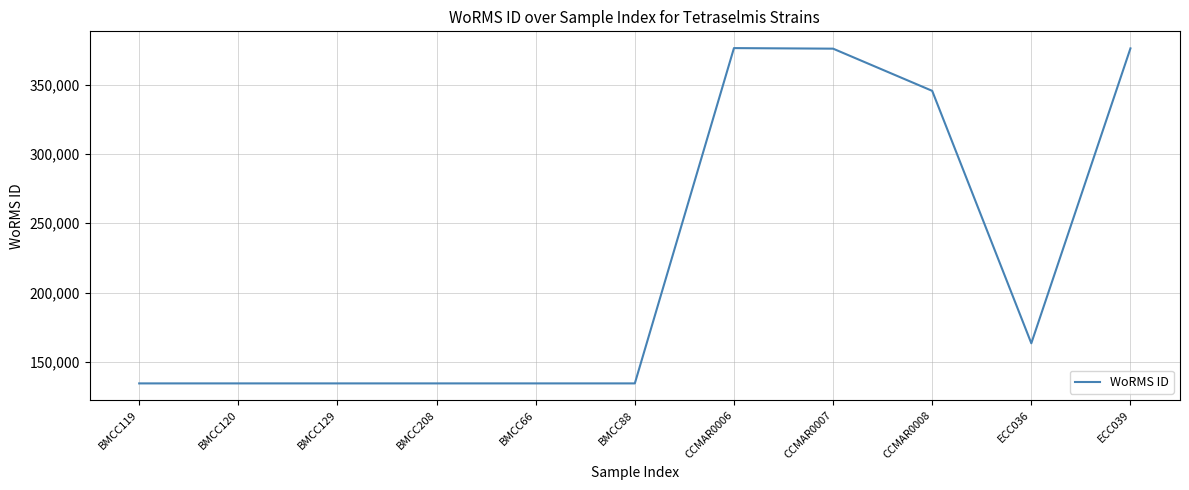

Where is the data nearest to the value 255442?

CCMAR0008